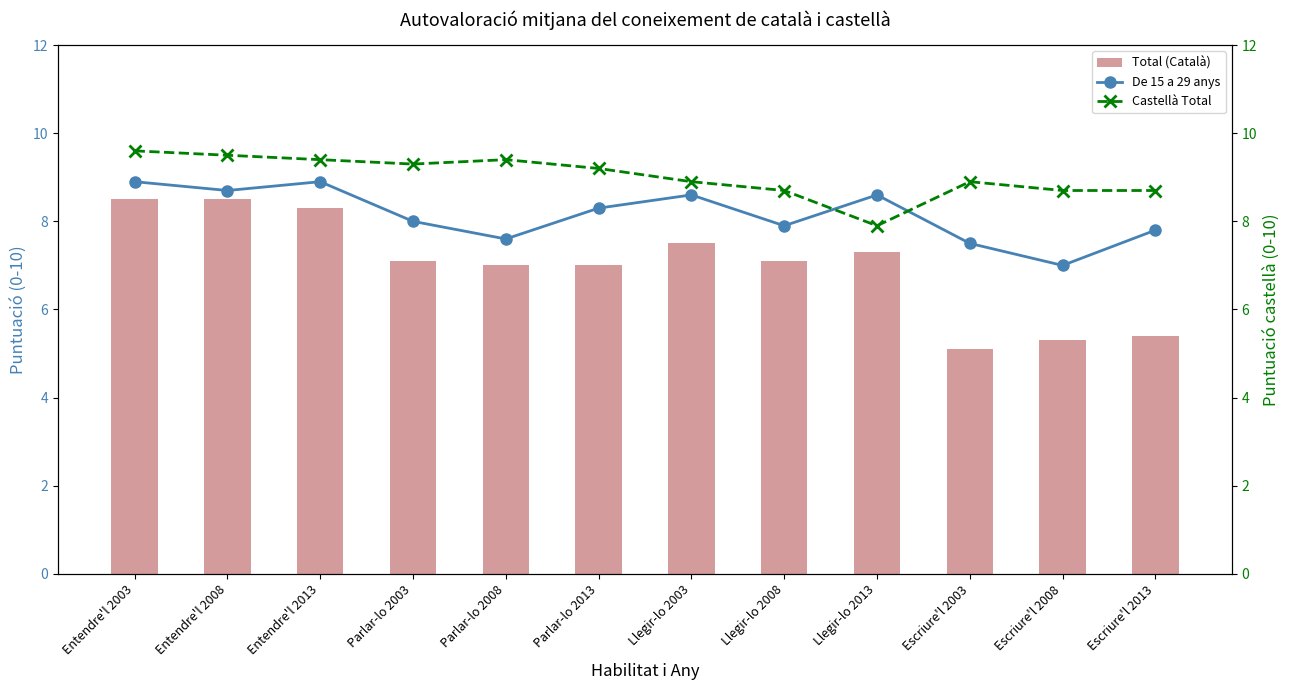

At which label does Castellà Total first exceed 9?

Entendre'l 2003